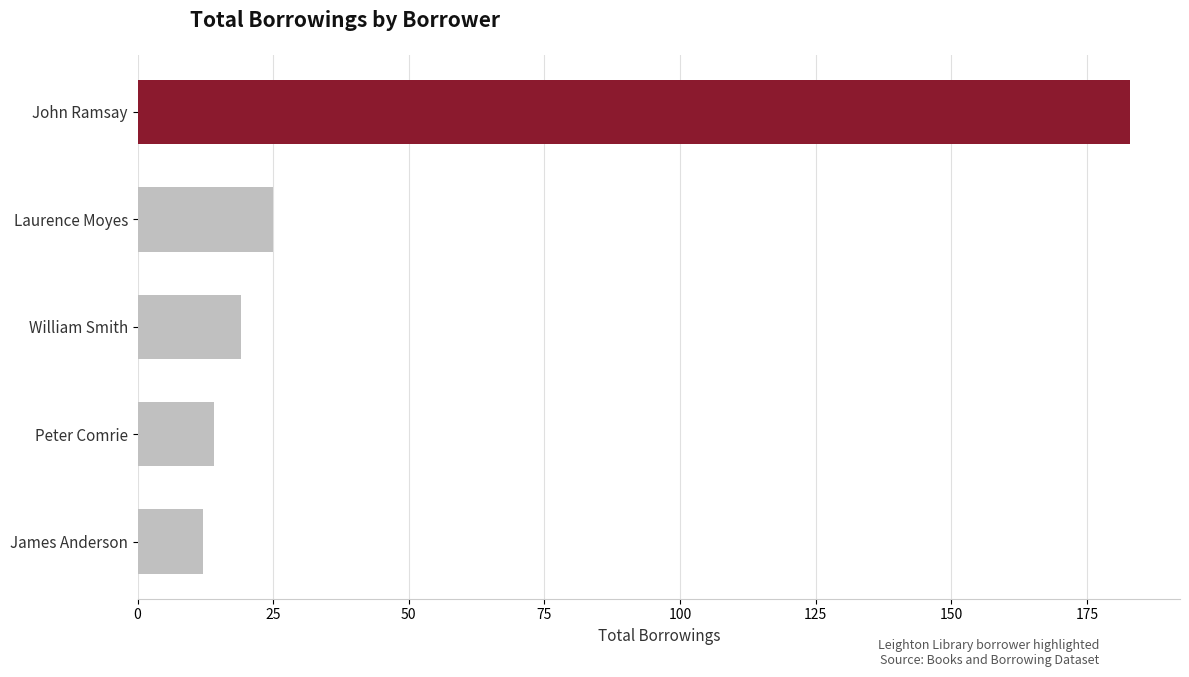

The value at Laurence Moyes is 9. True or false?

False